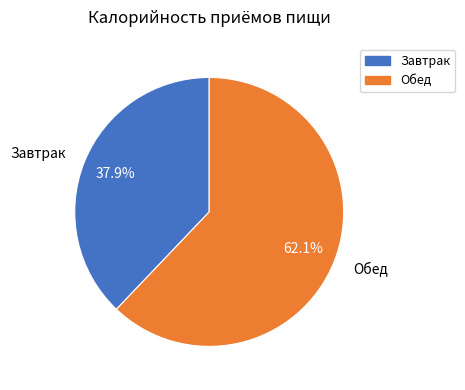

What is the smallest slice in the pie chart?

Завтрак